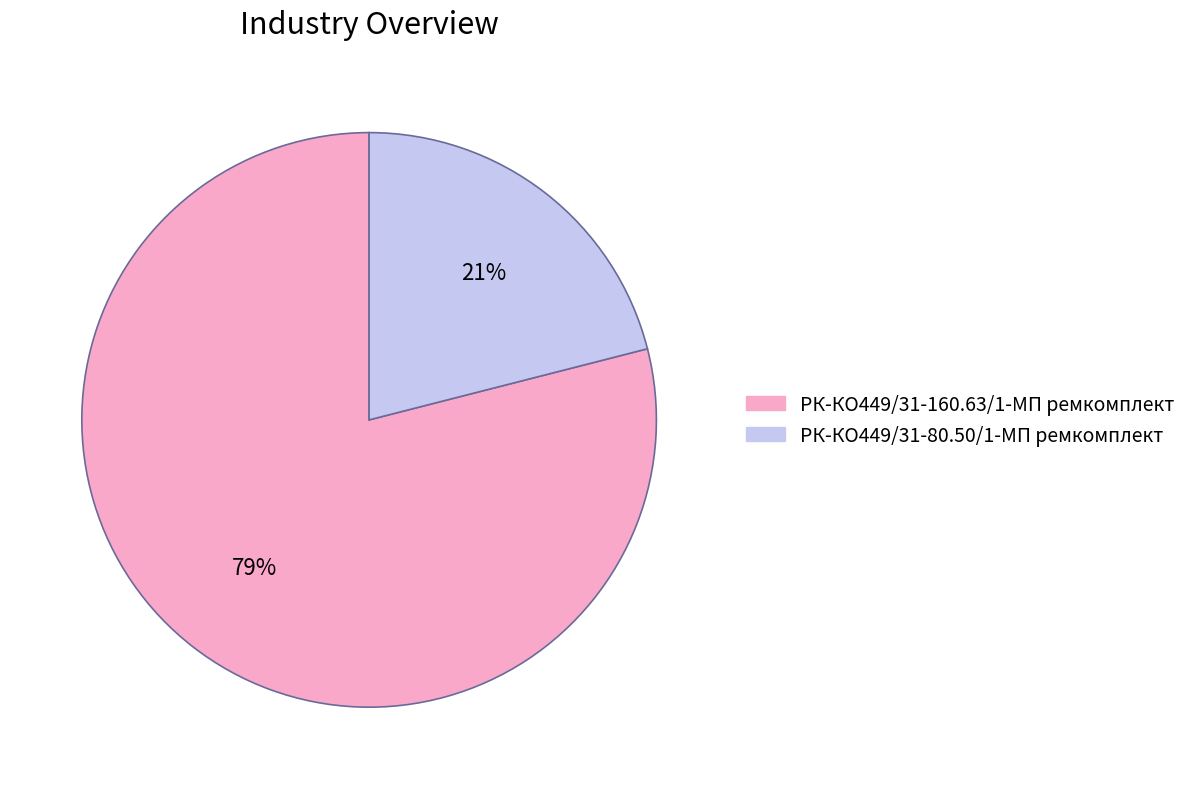

Which category accounts for the majority?

РК-КО449/31-160.63/1-МП ремкомплект